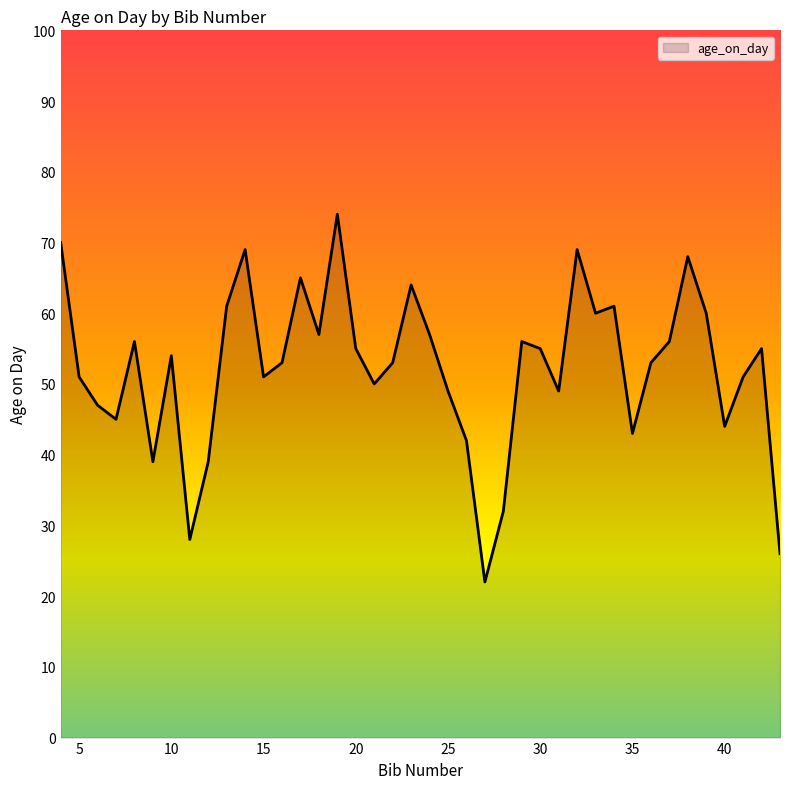

What is the minimum value shown in the chart?

22